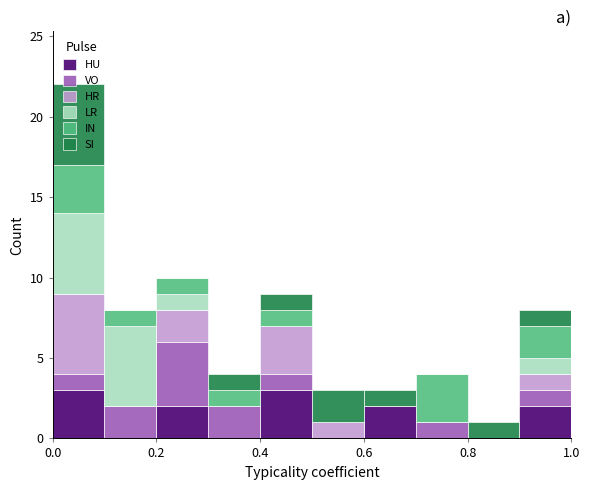

Reading left to right, transcribe this chart: for each stacked bar, give the range it covers on the x-axis and its total height. The values are not printed on the chart, so give them approximately, as read against the axis.

0.0 to 0.1: 22
0.1 to 0.2: 8
0.2 to 0.3: 10
0.3 to 0.4: 4
0.4 to 0.5: 9
0.5 to 0.6: 3
0.6 to 0.7: 3
0.7 to 0.8: 4
0.8 to 0.9: 1
0.9 to 1.0: 8